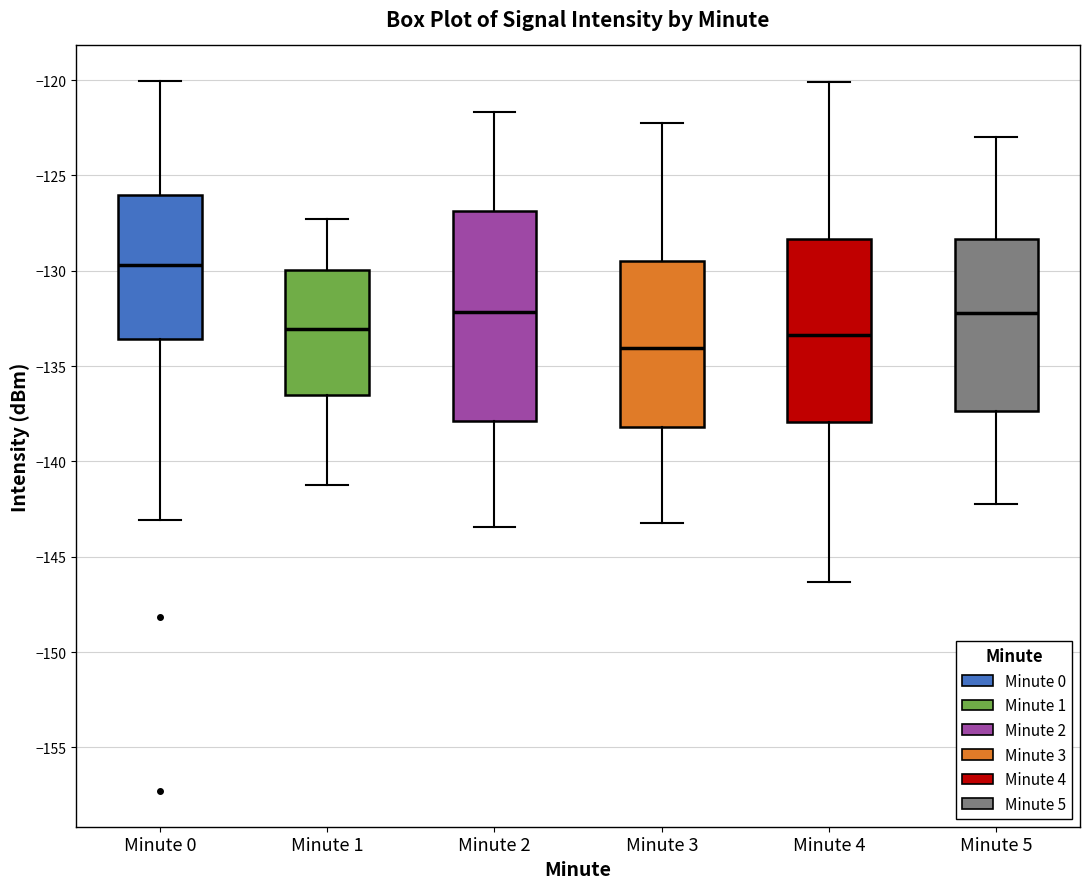

Reading left to right, transcribe this box plot: for each box, give where its median line is, the range the box spans, and where its two whiskers end, as read against the y-axis. The values are not printed on the chart, so give them approximately, as read against the axis.

Minute 0: median -129.5, box -133.5 to -126.0, whiskers -143.0 to -120.0
Minute 1: median -133.0, box -136.5 to -130.0, whiskers -141.0 to -127.5
Minute 2: median -132.0, box -138.0 to -127.0, whiskers -143.5 to -121.5
Minute 3: median -134.0, box -138.0 to -129.5, whiskers -143.0 to -122.0
Minute 4: median -133.5, box -138.0 to -128.5, whiskers -146.5 to -120.0
Minute 5: median -132.0, box -137.5 to -128.5, whiskers -142.0 to -123.0